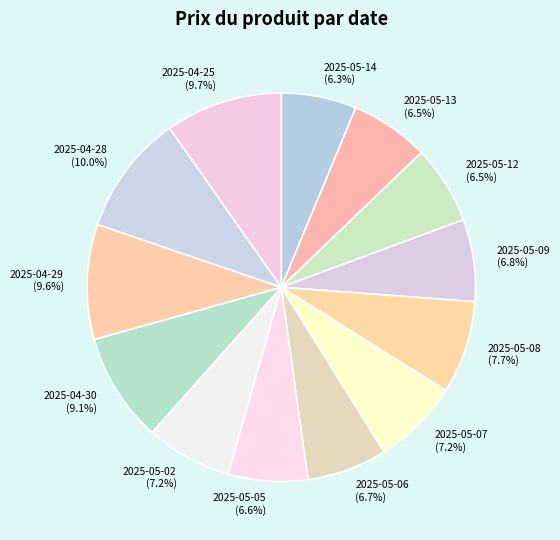

Approximately how many times larger is the value at 2025-05-08 compared to 2025-05-12?

1.2